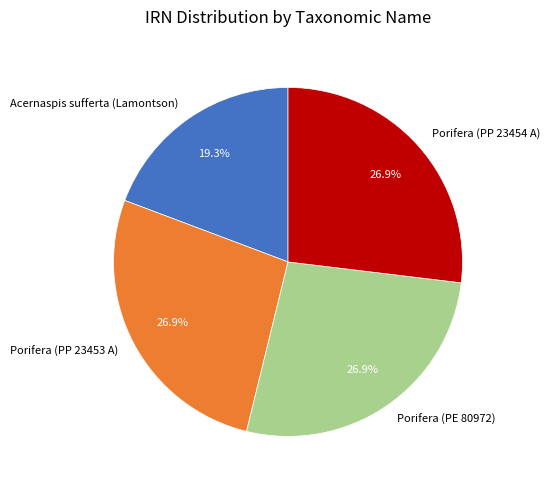

Approximately how many times larger is the value at Acernaspis sufferta (Lamontson) compared to Porifera (PE 80972)?

0.7